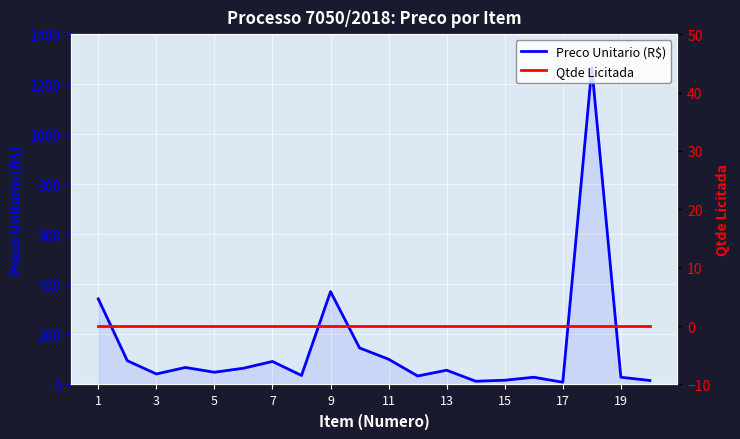

How many categories are shown in the chart?

20